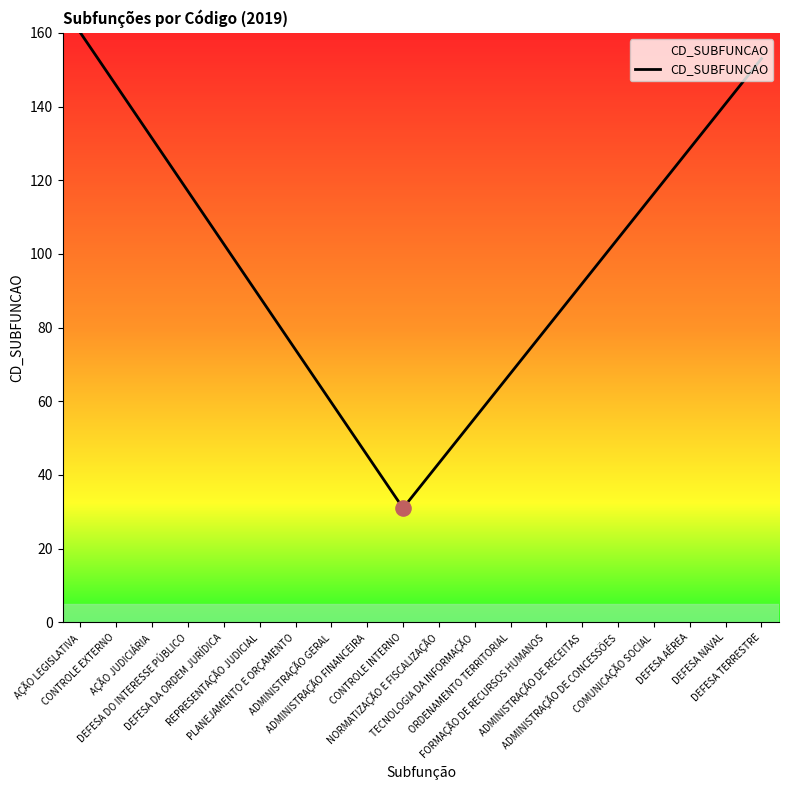

Which has a higher value, COMUNICAÇÃO SOCIAL or NORMATIZAÇÃO E FISCALIZAÇÃO?

COMUNICAÇÃO SOCIAL